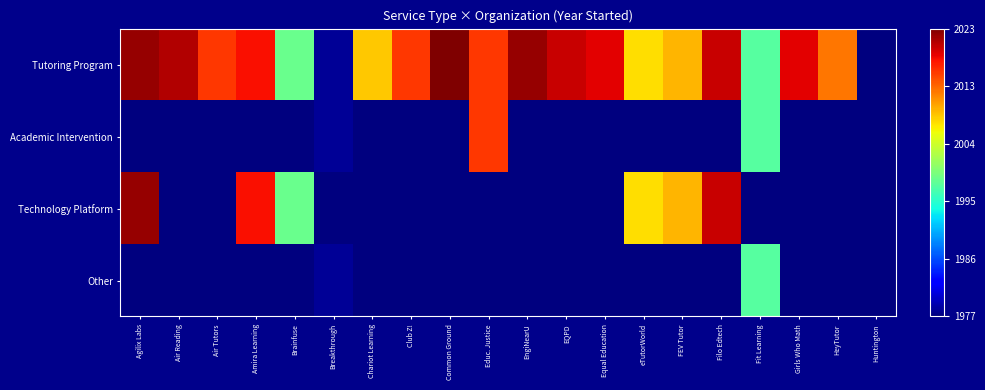

Reading left to right, transcribe all the data shown in this chart.

Tutoring Program: Agilix Labs=1.0	Air Reading=1.0	Air Tutors=0.8	Amira Learning=0.9	Brainfuse=0.5	Breakthrough=0.0	Chariot Learning=0.7	Club Z!=0.8	Common Ground=1.0	Educ. Justice=0.8	EngiNearU=1.0	EQPD=0.9	Equal Education=0.9	eTutorWorld=0.7	FEV Tutor=0.7	Filo Edtech=0.9	Fit Learning=0.5	Girls Who Math=0.9	HeyTutor=0.8	Huntington=0.0
Academic Intervention: Agilix Labs=0.0	Air Reading=0.0	Air Tutors=0.0	Amira Learning=0.0	Brainfuse=0.0	Breakthrough=0.0	Chariot Learning=0.0	Club Z!=0.0	Common Ground=0.0	Educ. Justice=0.8	EngiNearU=0.0	EQPD=0.0	Equal Education=0.0	eTutorWorld=0.0	FEV Tutor=0.0	Filo Edtech=0.0	Fit Learning=0.5	Girls Who Math=0.0	HeyTutor=0.0	Huntington=0.0
Technology Platform: Agilix Labs=1.0	Air Reading=0.0	Air Tutors=0.0	Amira Learning=0.9	Brainfuse=0.5	Breakthrough=0.0	Chariot Learning=0.0	Club Z!=0.0	Common Ground=0.0	Educ. Justice=0.0	EngiNearU=0.0	EQPD=0.0	Equal Education=0.0	eTutorWorld=0.7	FEV Tutor=0.7	Filo Edtech=0.9	Fit Learning=0.0	Girls Who Math=0.0	HeyTutor=0.0	Huntington=0.0
Other: Agilix Labs=0.0	Air Reading=0.0	Air Tutors=0.0	Amira Learning=0.0	Brainfuse=0.0	Breakthrough=0.0	Chariot Learning=0.0	Club Z!=0.0	Common Ground=0.0	Educ. Justice=0.0	EngiNearU=0.0	EQPD=0.0	Equal Education=0.0	eTutorWorld=0.0	FEV Tutor=0.0	Filo Edtech=0.0	Fit Learning=0.5	Girls Who Math=0.0	HeyTutor=0.0	Huntington=0.0